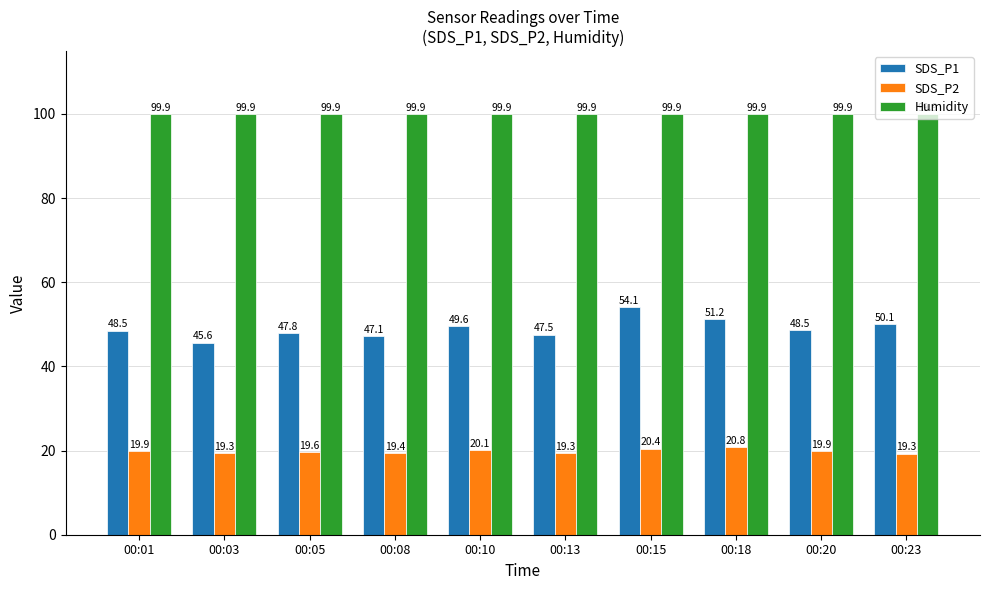

What is the minimum value shown in the chart?

19.3